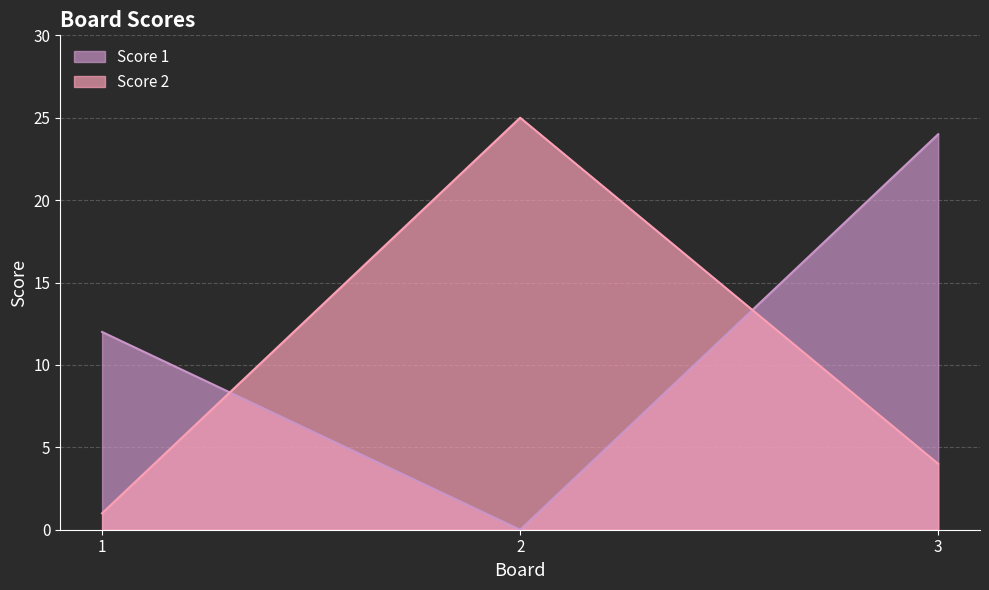

How many values in the Score 2 series are below 4?

1